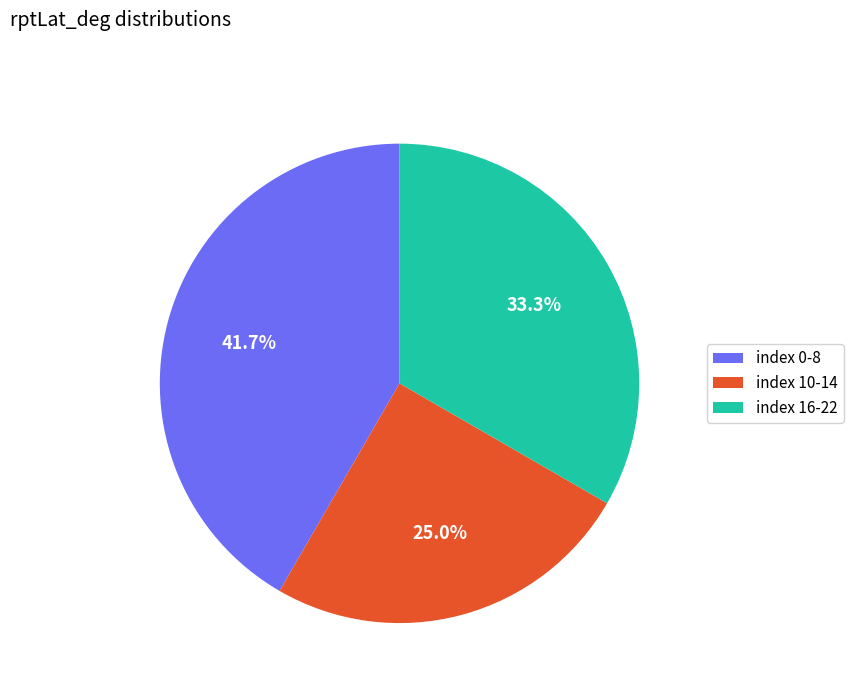

Which has a higher value, index 0-8 or index 10-14?

index 0-8